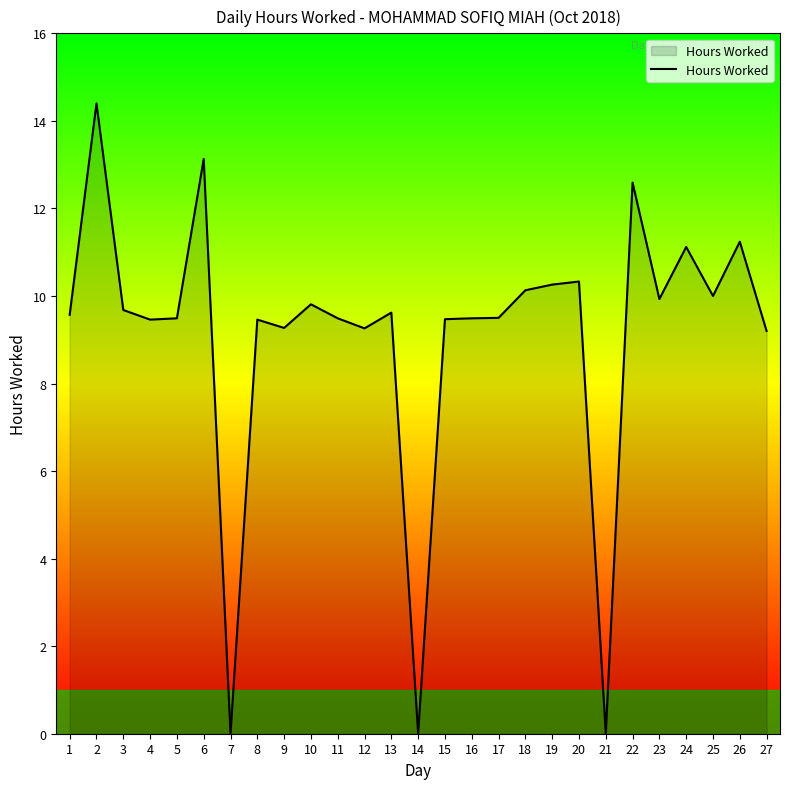

What is the change in value from 2 to 24?

-3.3